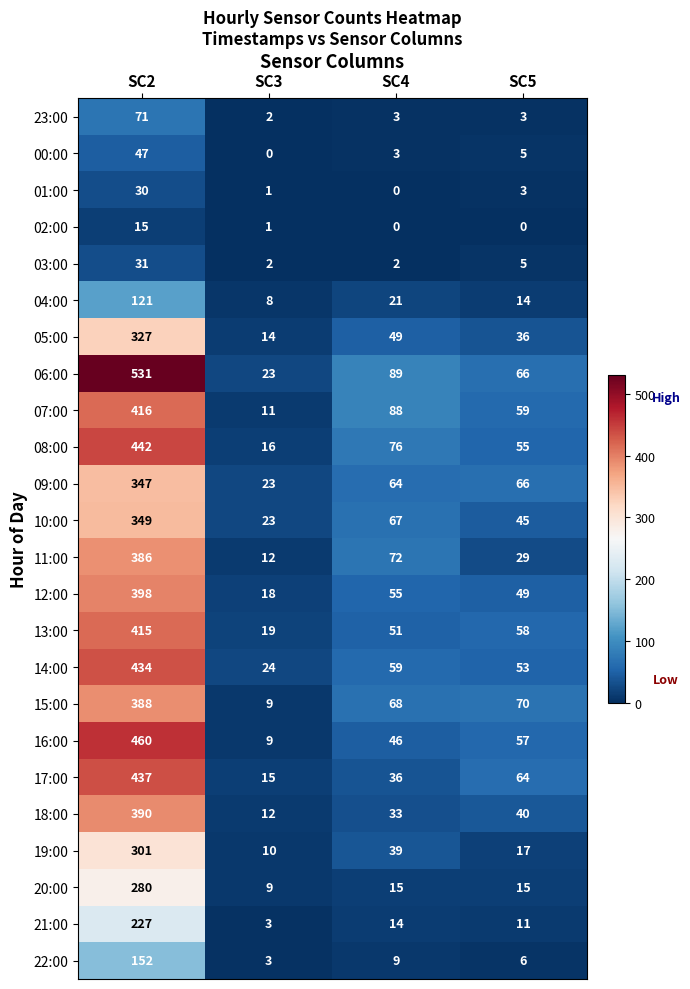

At how many categories does at least one series exceed 389?

1